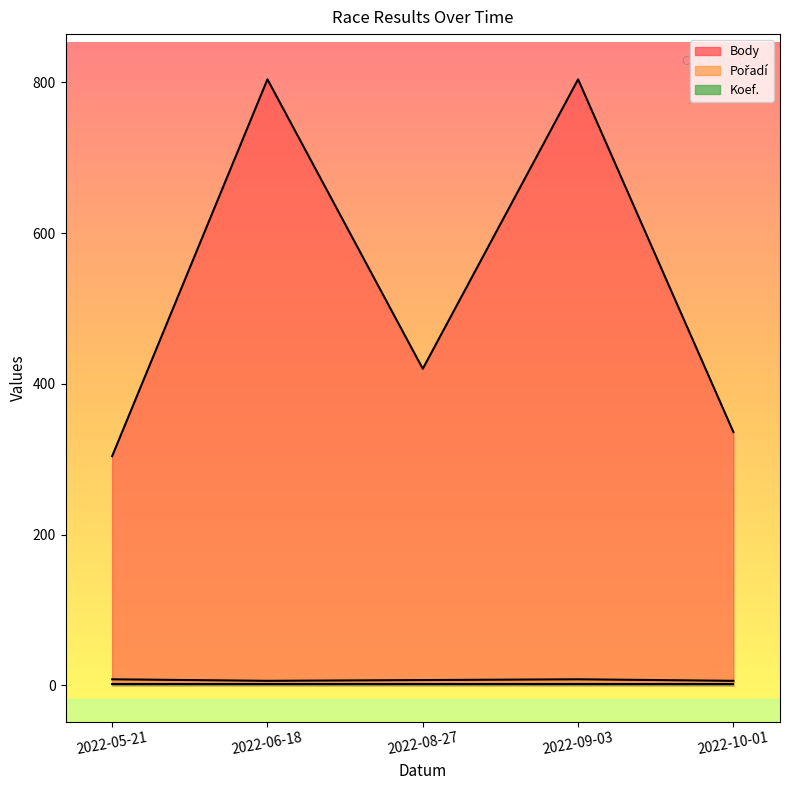

Between 2022-08-27 and 2022-09-03, which is larger?

2022-09-03